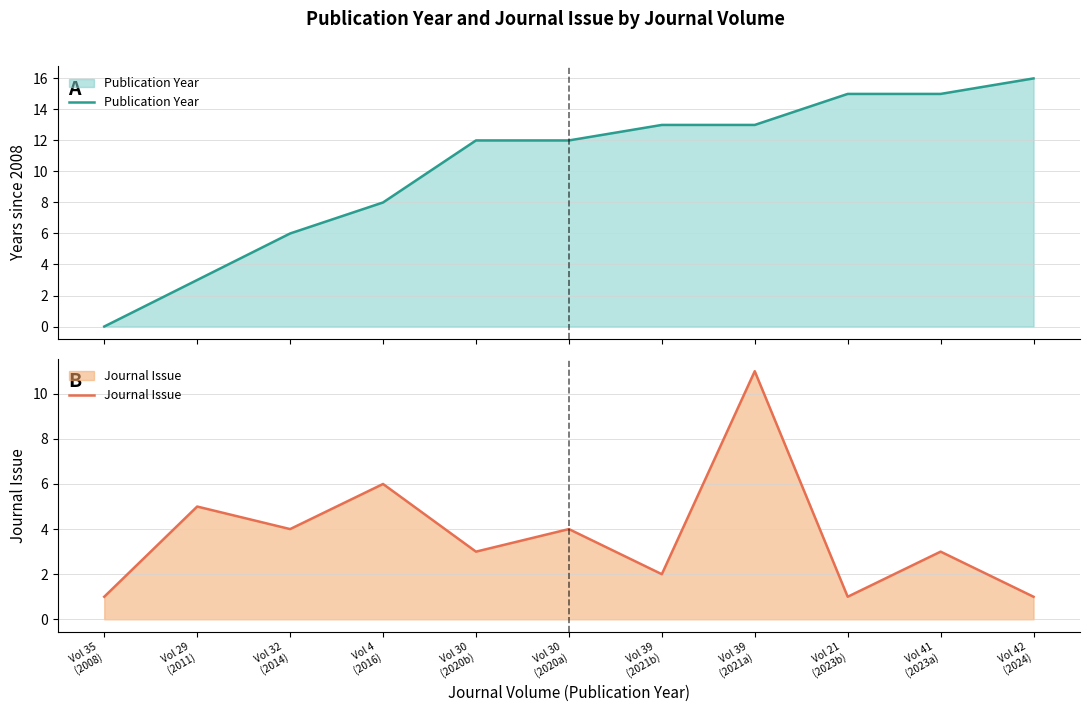

At which label does Journal Issue reach its minimum?

Vol 35
(2008)